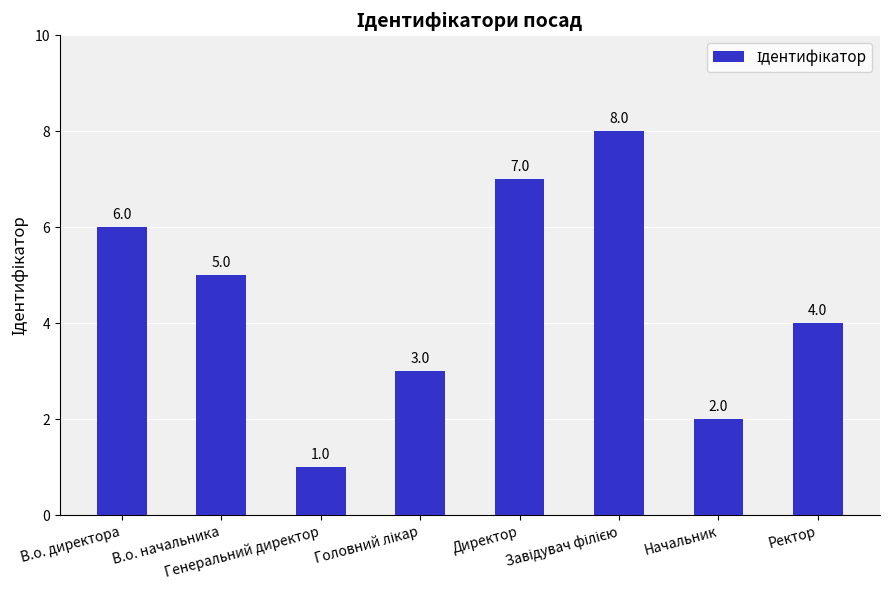

What is the value of the 2nd bar from the left?

5